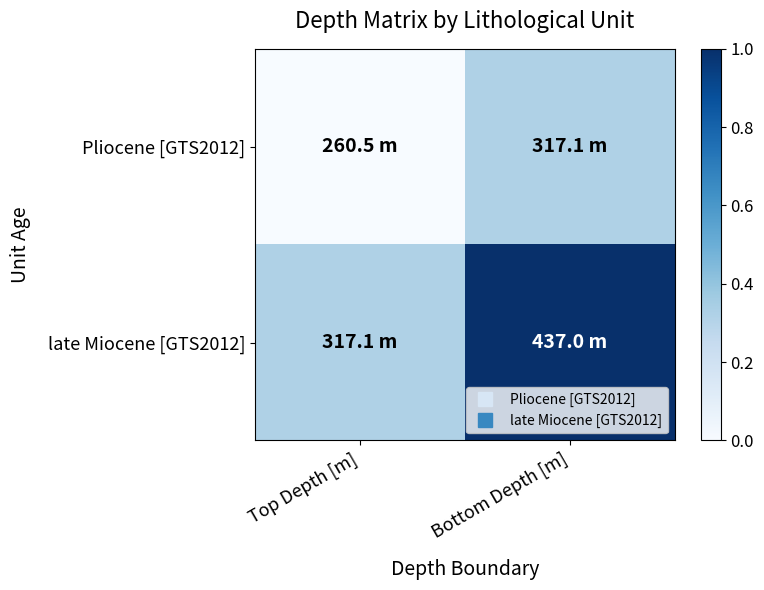

List the series in order of their peak value, highest first.

late Miocene [GTS2012], Pliocene [GTS2012]